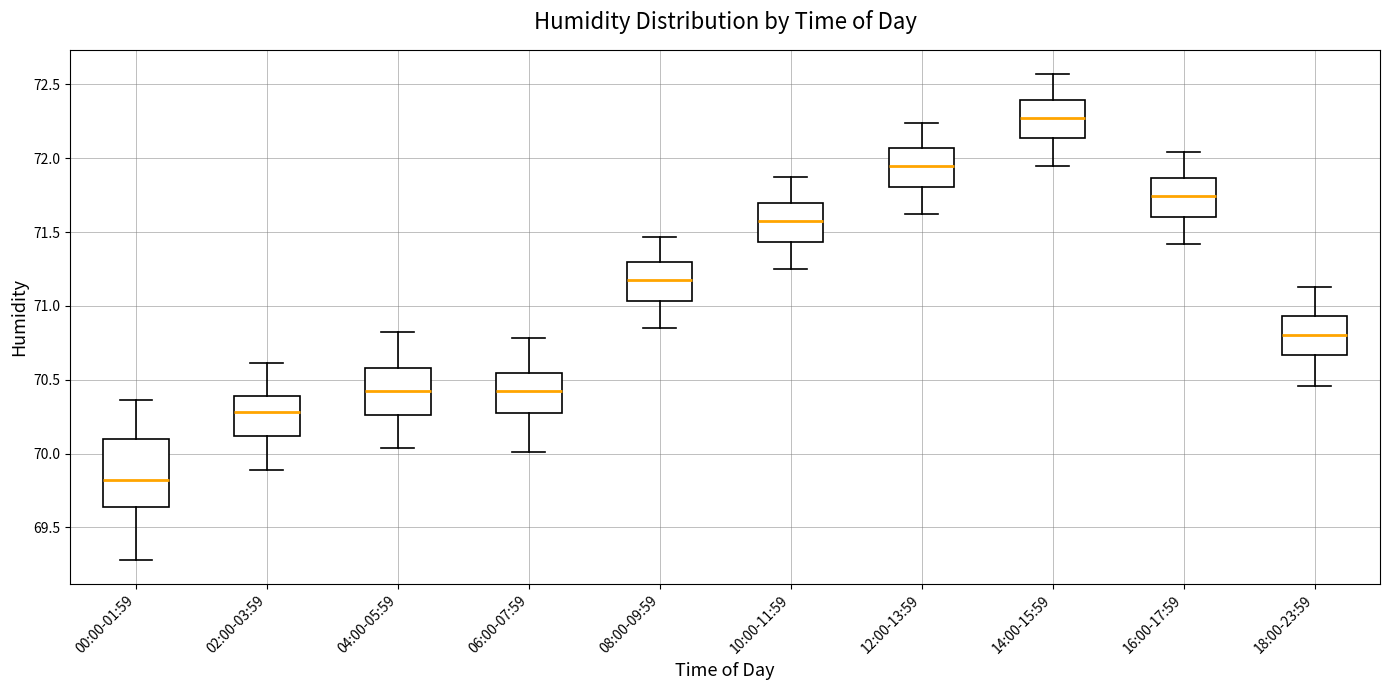

Where does the median line of the box for 06:00-07:59 sit on the y-axis? The values are not printed on the chart, so give them approximately, as read against the axis.

70.45